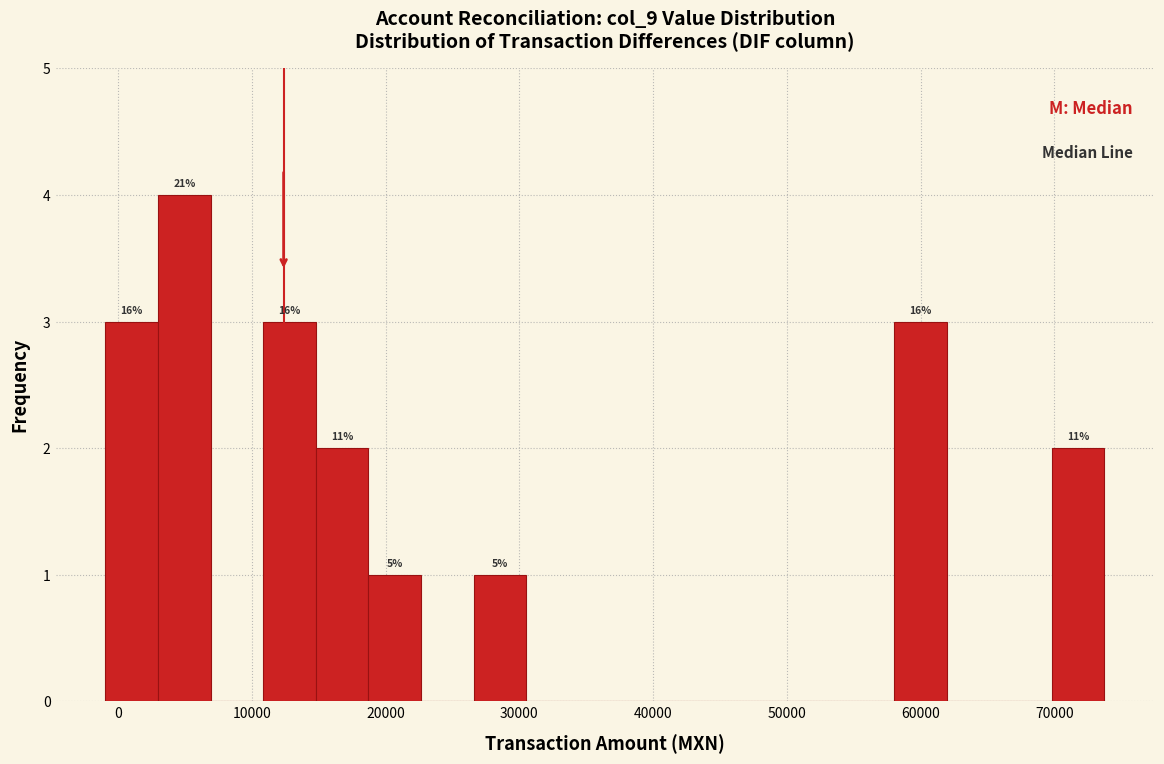

Read against the x-axis, roughly where is the centre of the tallest bar?

5000